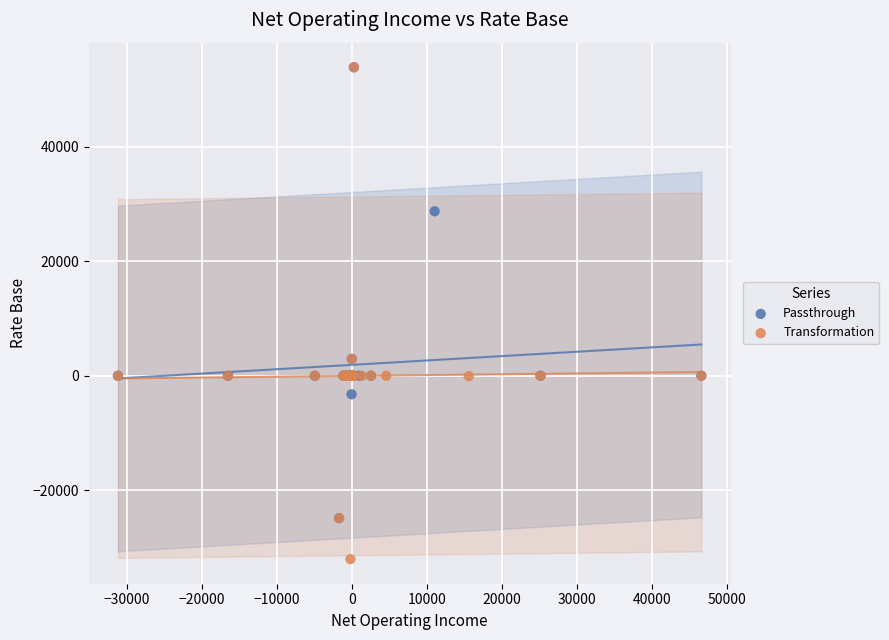

Which series contains the lowest Y value?

Transformation